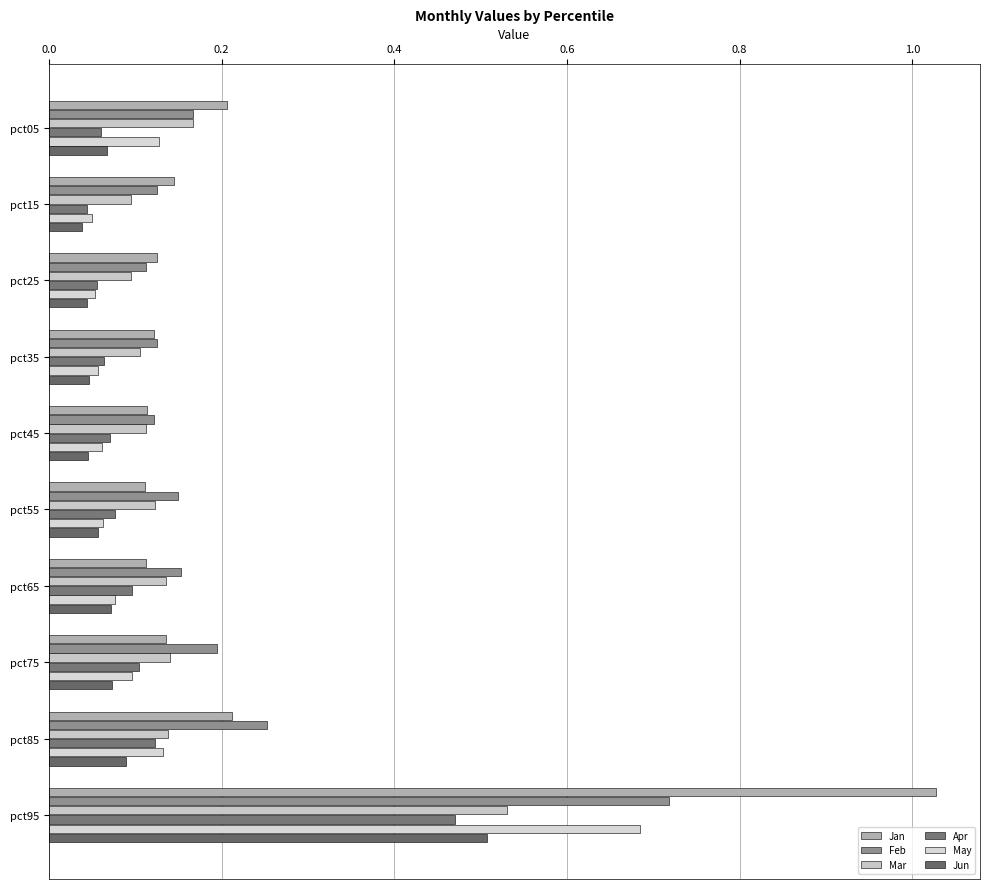

Which series has the largest total across all categories?

Jan